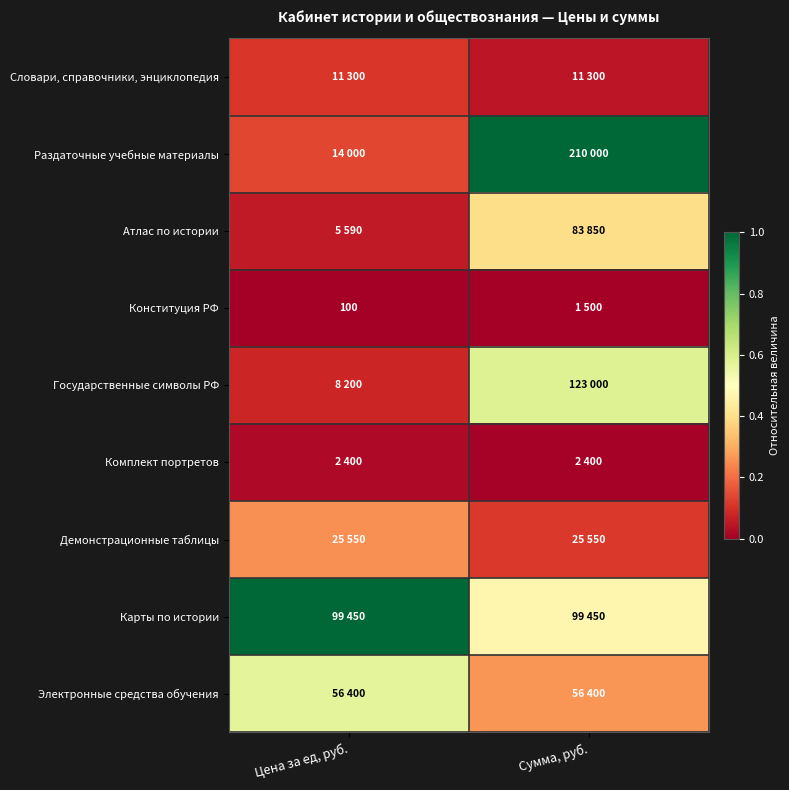

What is the difference between the maximum and minimum values in the Карты по истории series?

0.5